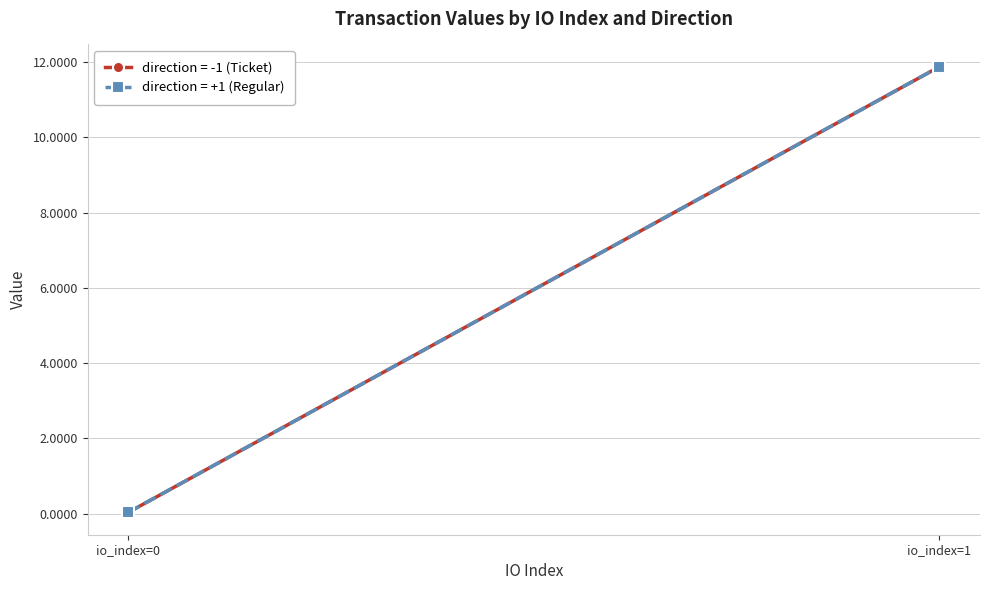

True or false: value (direction=+1) has a value of 0.0 at io_index=0.

True